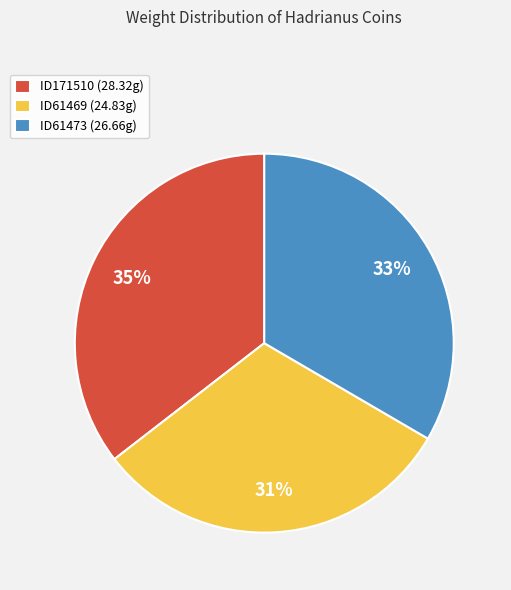

Combined, do ID171510 (28.32g) and ID61469 (24.83g) account for over 50%?

Yes